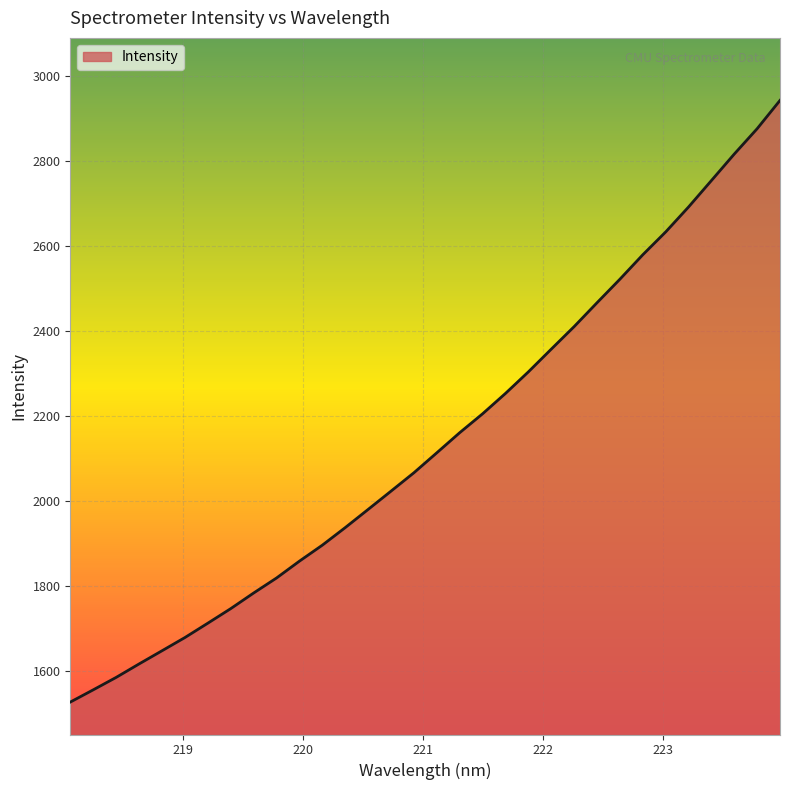

What is the difference between the maximum and minimum values?

1416.9